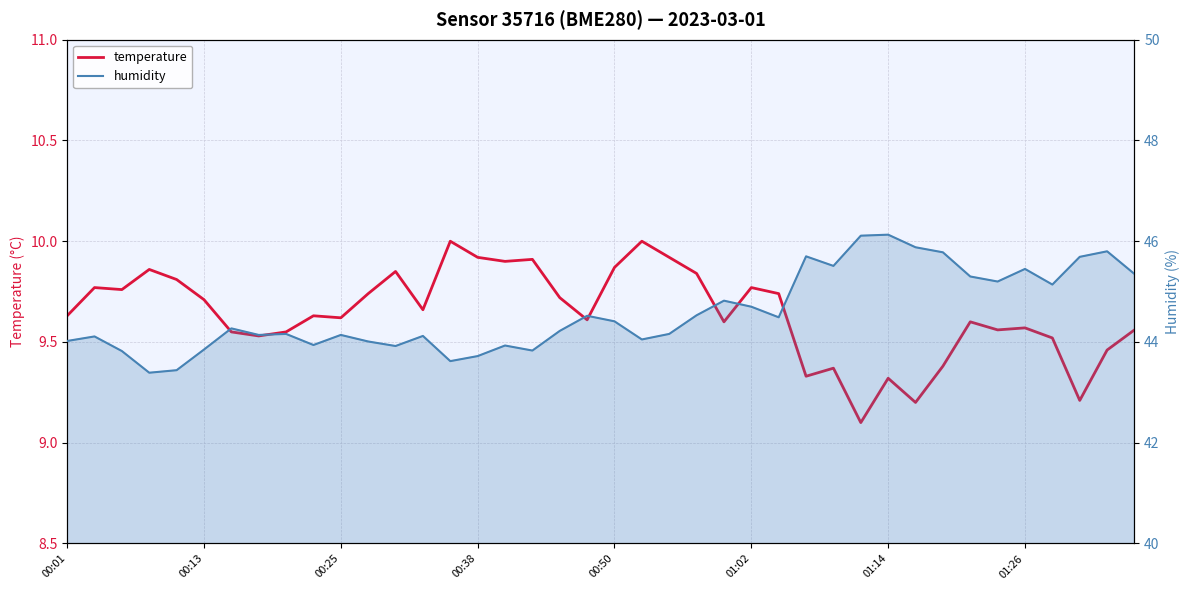

True or false: temperature and humidity intersect in this chart.

False